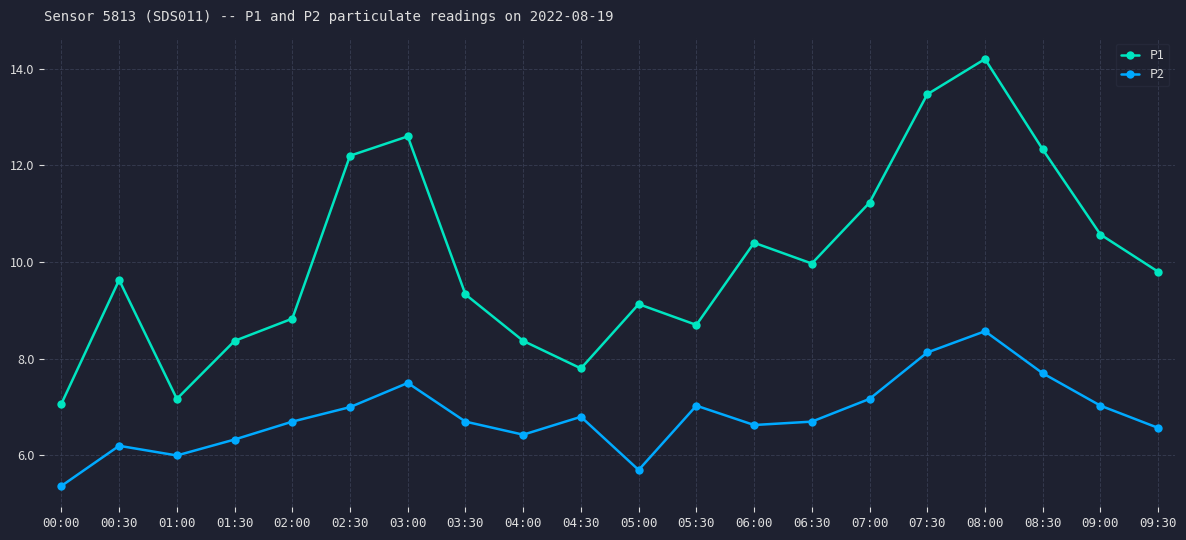

Which category has the highest value across all series?

08:00